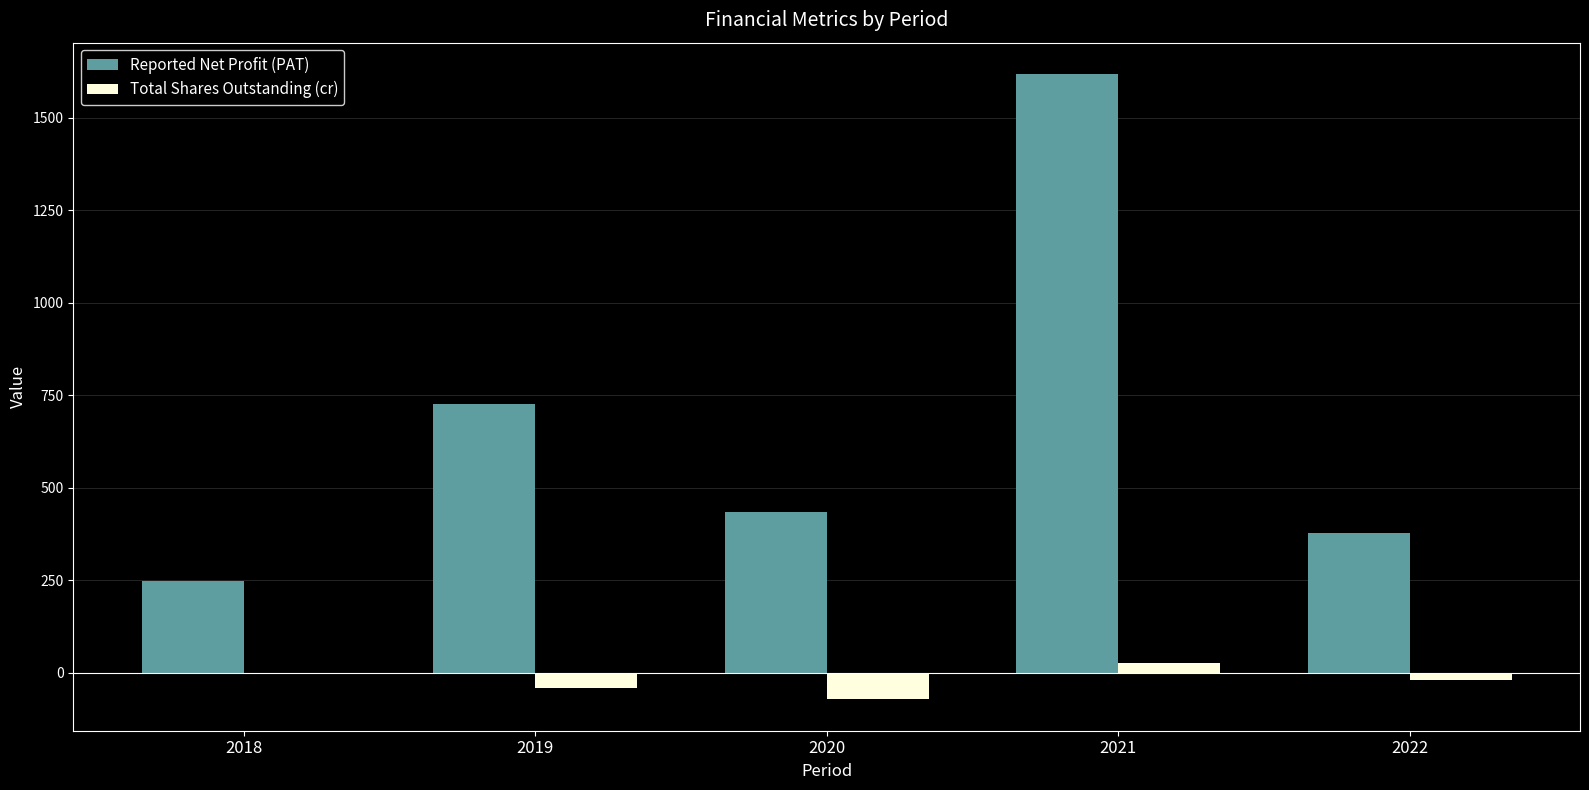

Reading right to left, list all the values displayed in this chart.

Reported Net Profit (PAT): 377.0	1618.6	433.8	726.4	247.5
Total Shares Outstanding (cr): -18.9	26.1	-72.3	-40.4	-4.5